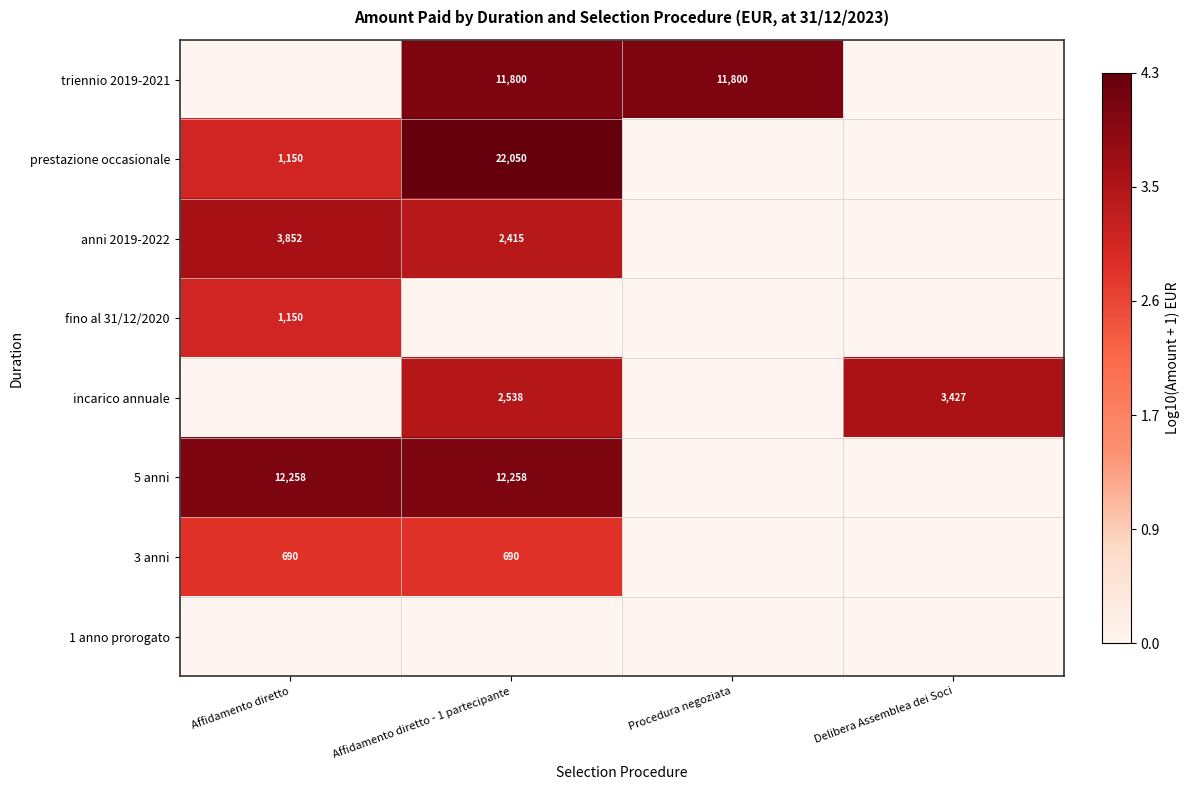

What is the difference between the highest and lowest values at Affidamento diretto - 1 partecipante?

4.3